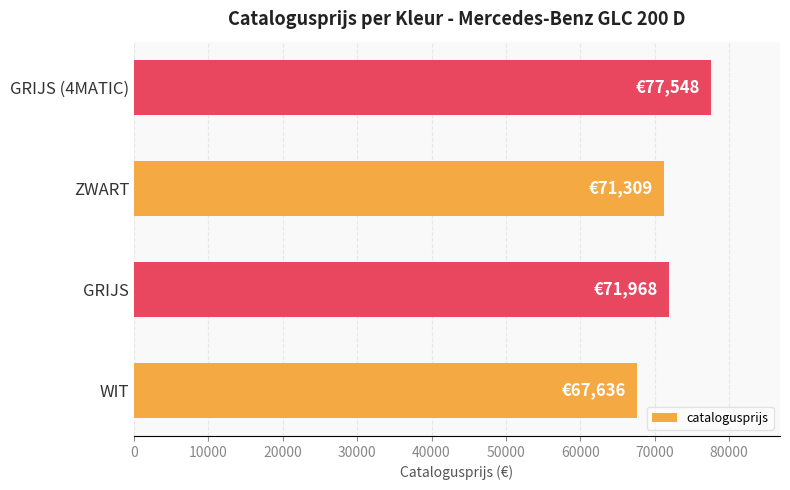

What value does the data have at GRIJS (4MATIC)?

77548